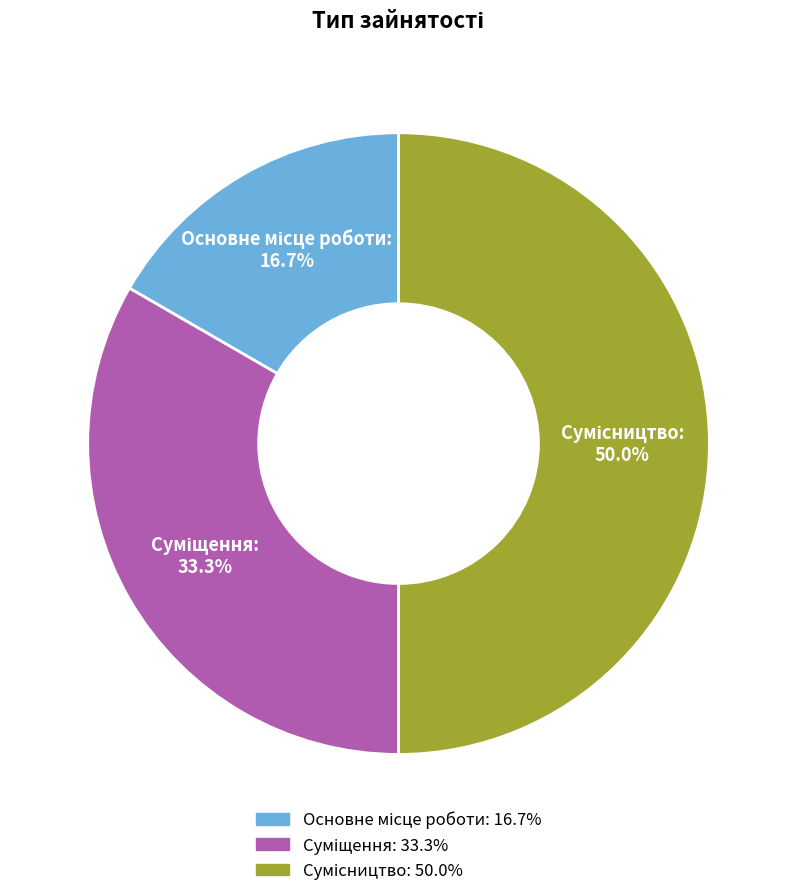

What percentage do Сумісництво and Суміщення together represent?

83.3%